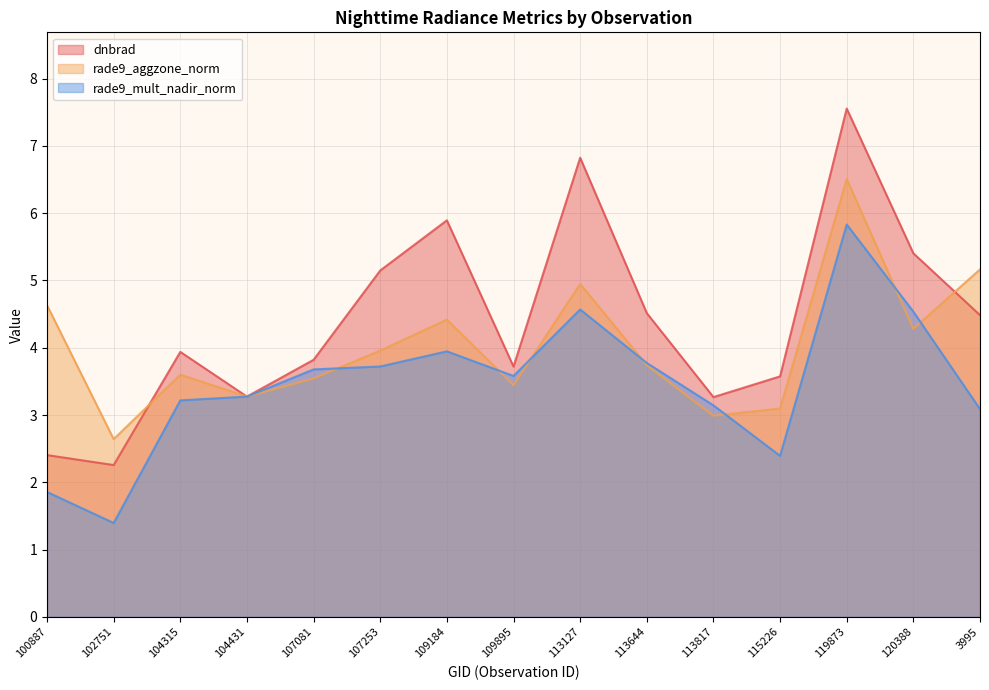

What is the difference between the highest and lowest values at 113817?

0.3